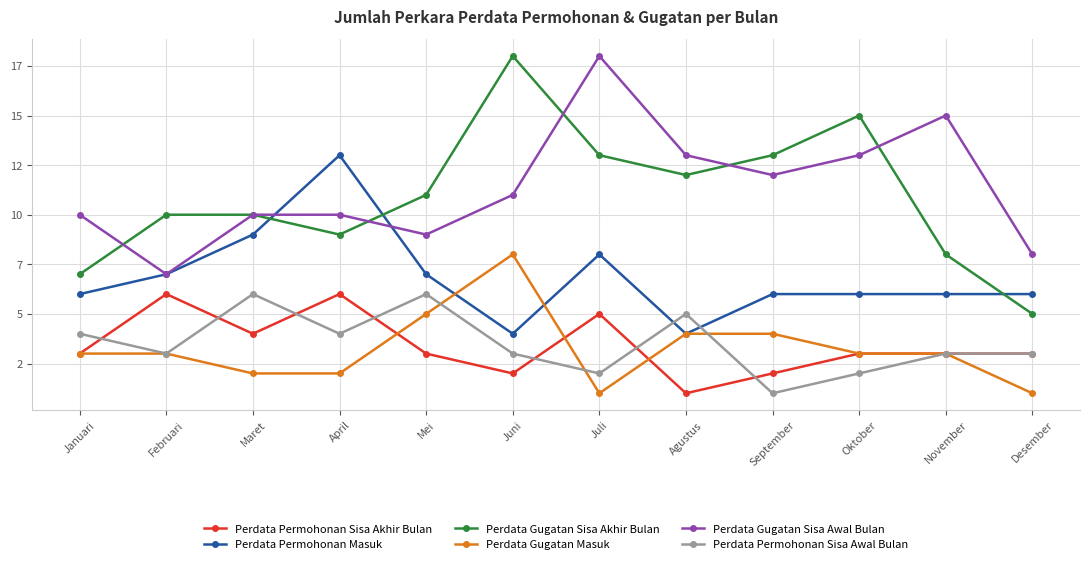

At which category is the sum across all series the highest?

Juli